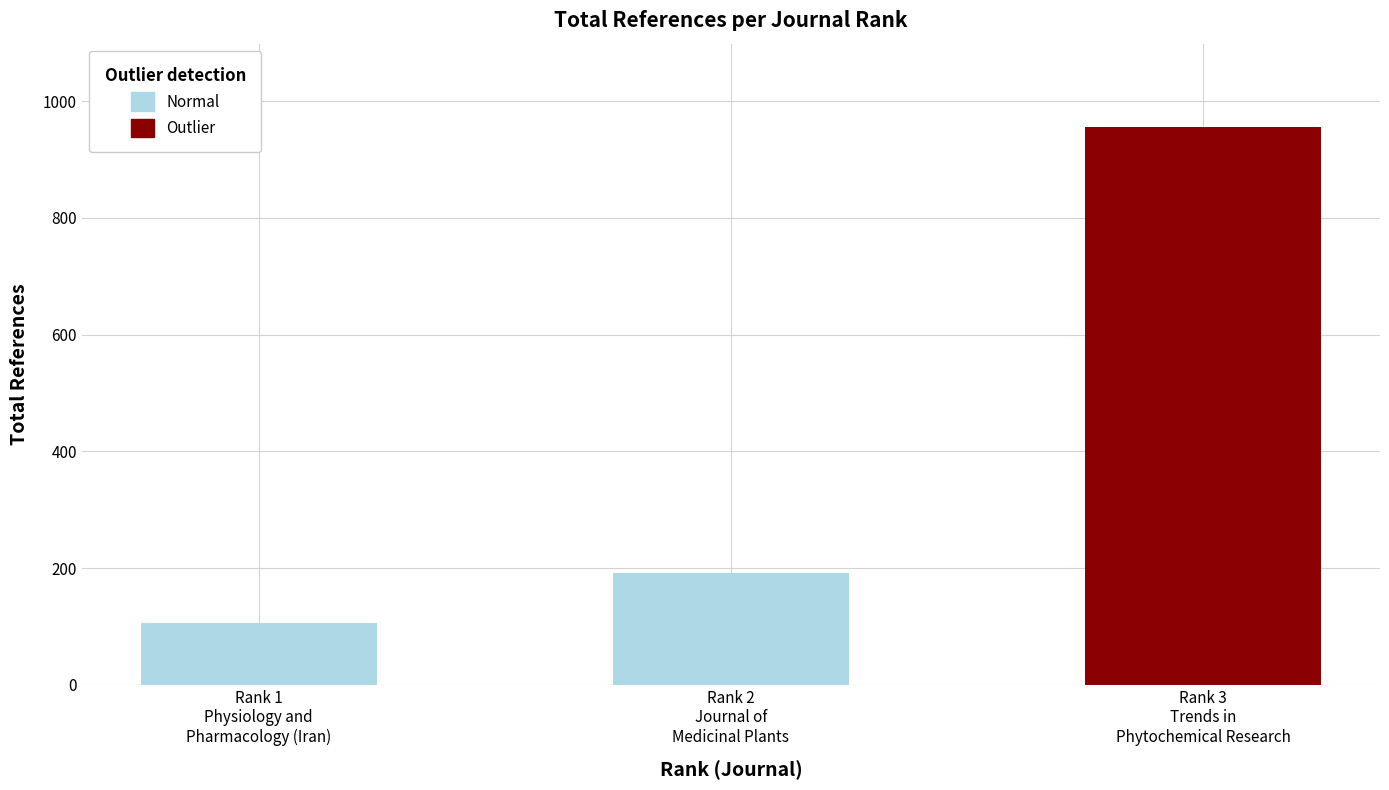

How many distinct data groups are displayed?

2